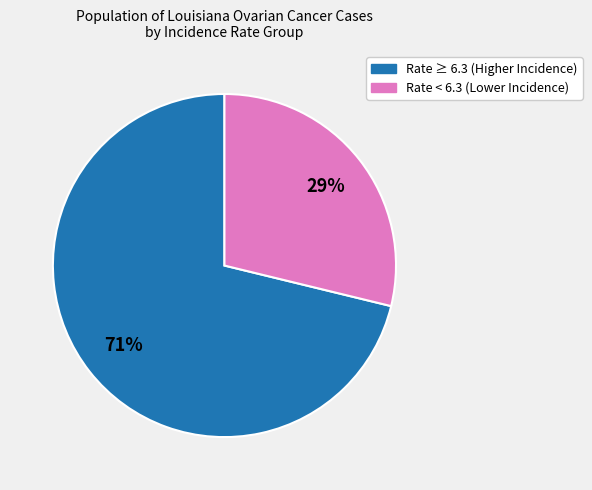

Is there any slice that represents more than half of the pie?

Yes